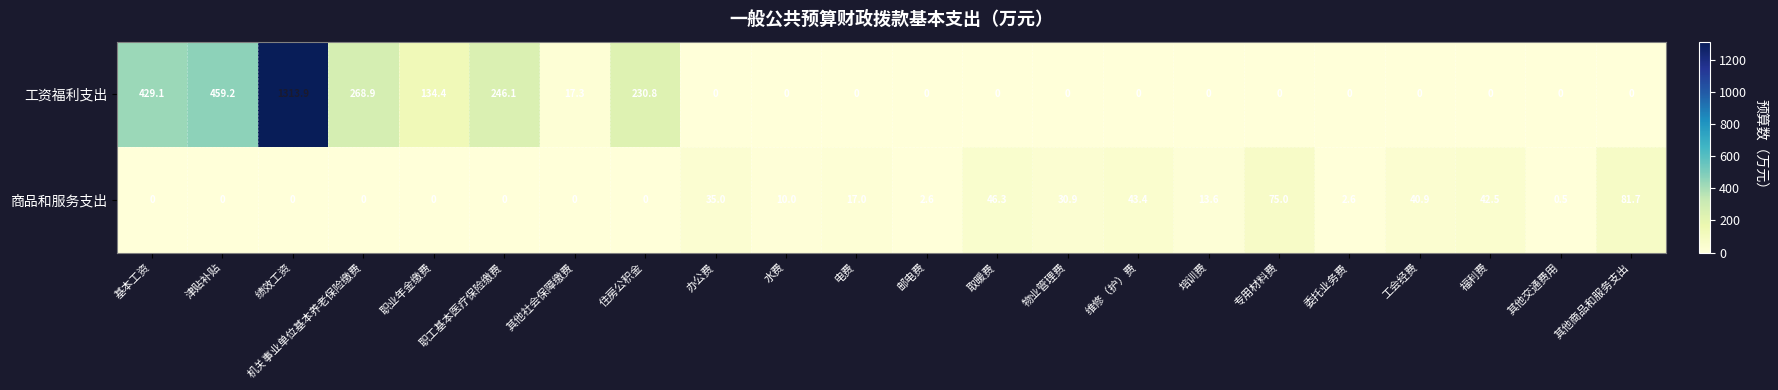

What is the difference between the maximum and second lowest values in the 工资福利支出 series?

1313.9